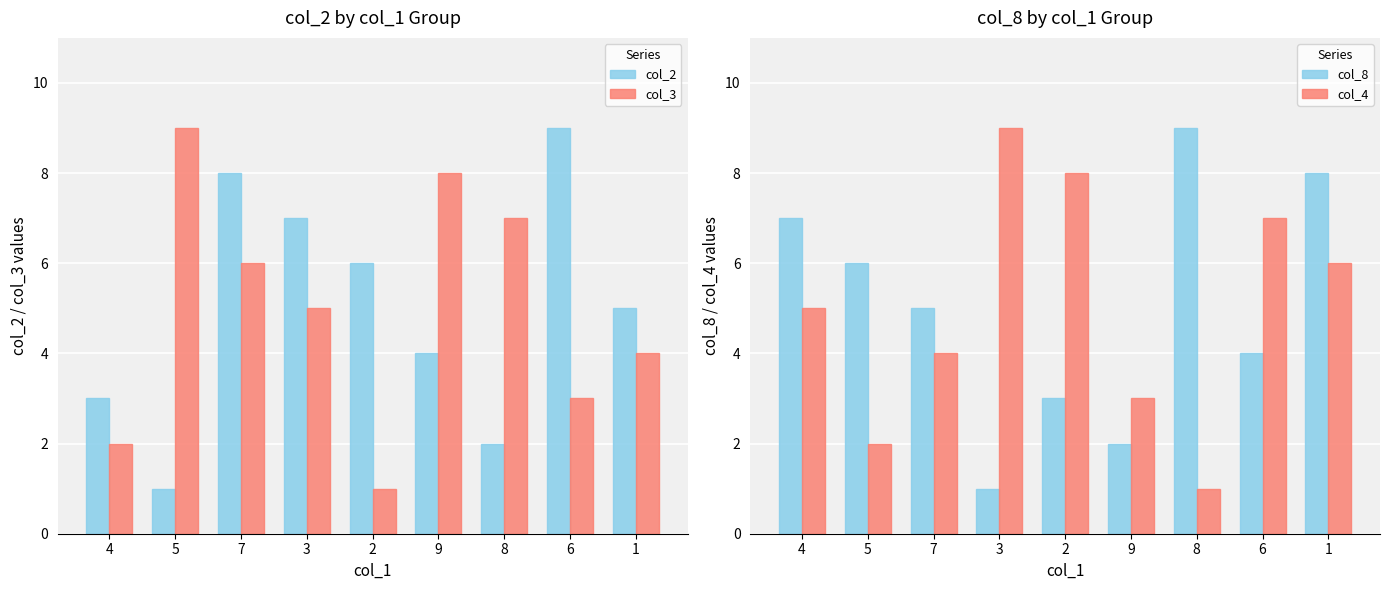

True or false: col_2 has a value of 1 at 5.

True